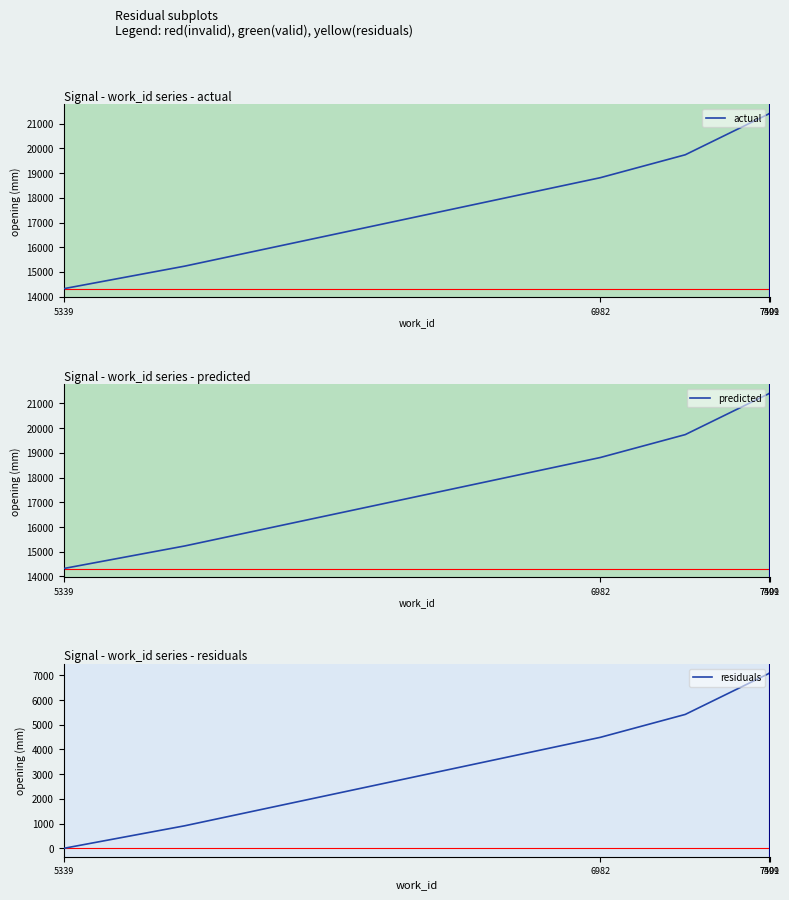

What is the average value of the actual series?

19220